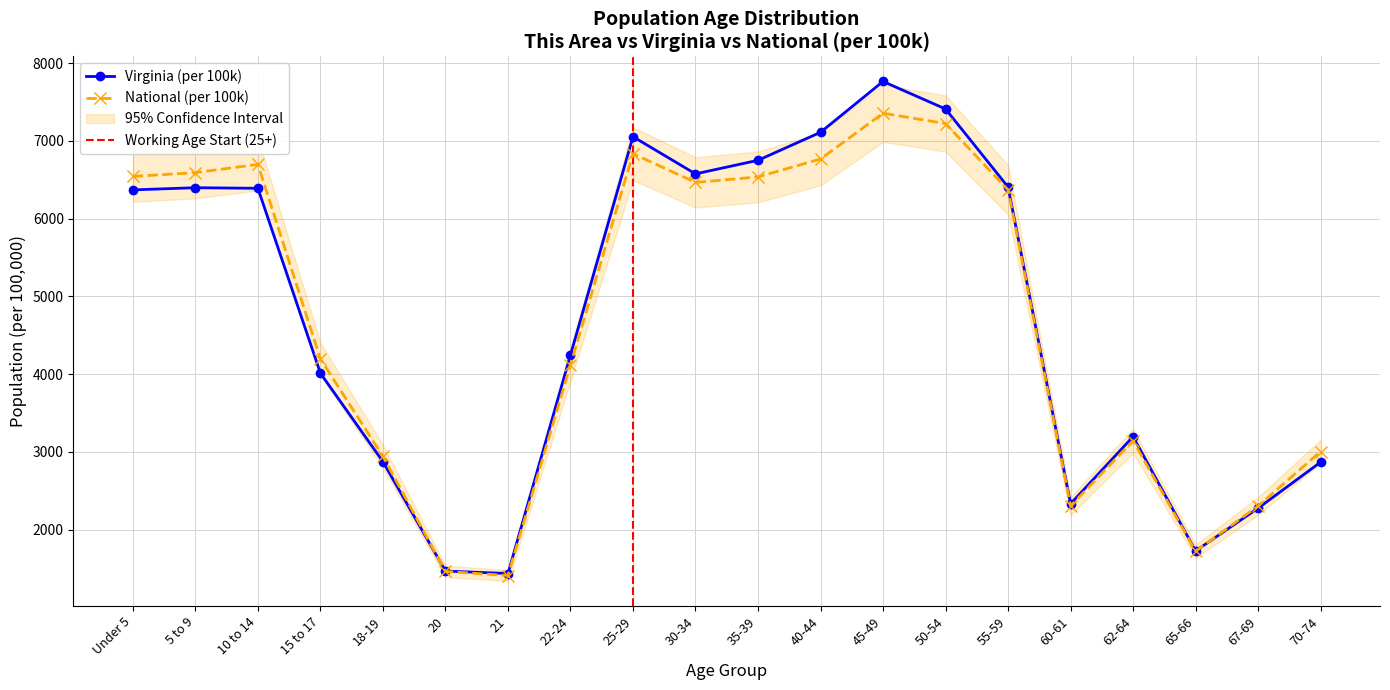

Count the number of data series in this chart.

2